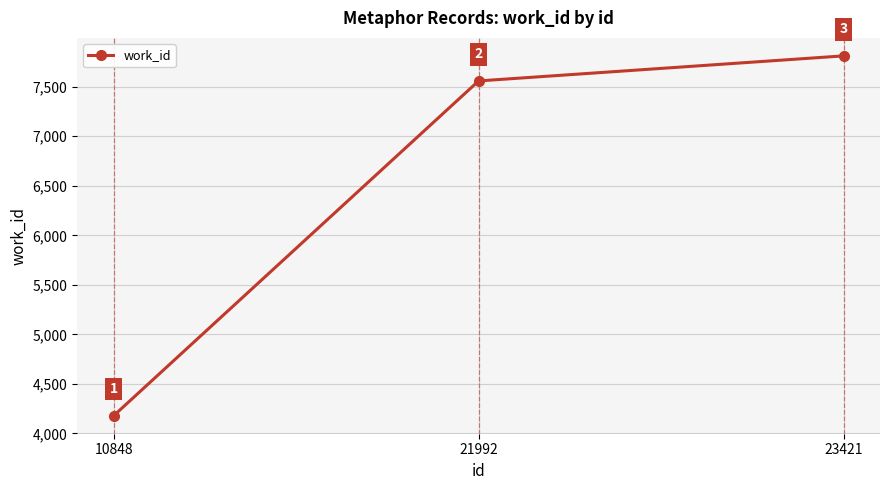

Reading left to right, what are all the values shown in this chart?

4178	7559	7812